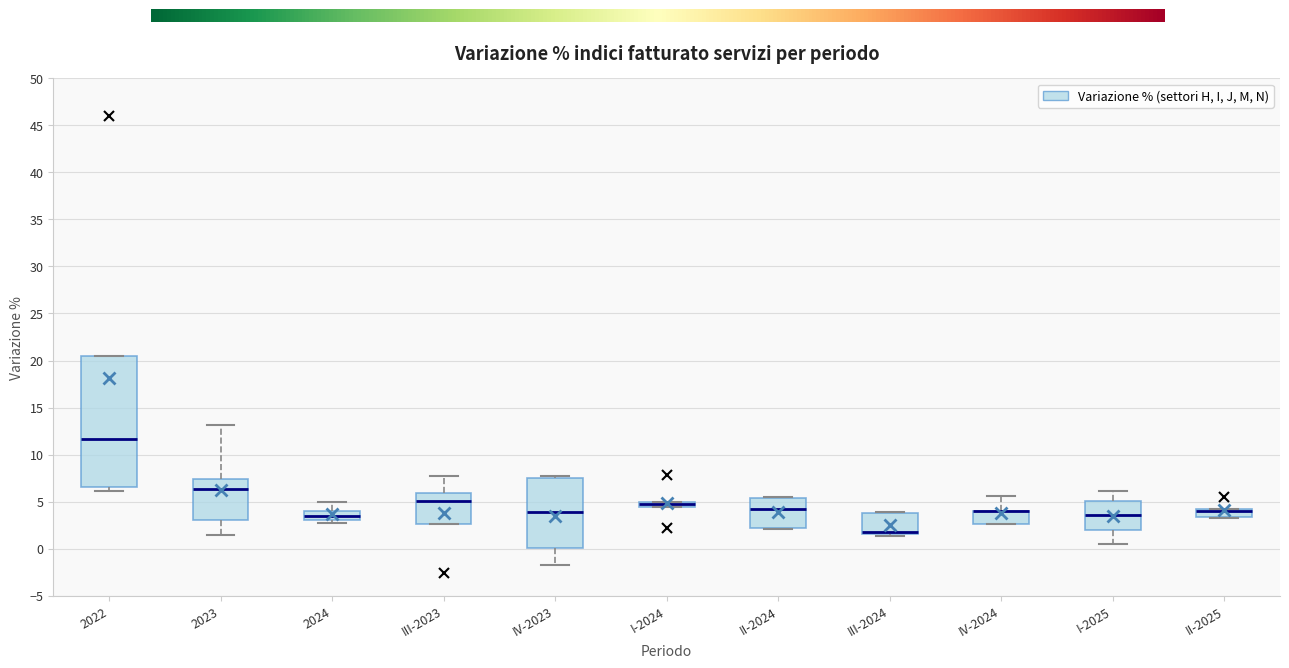

Where is the lower edge of the box for 2023 on the y-axis? The values are not printed on the chart, so give them approximately, as read against the axis.

3.0